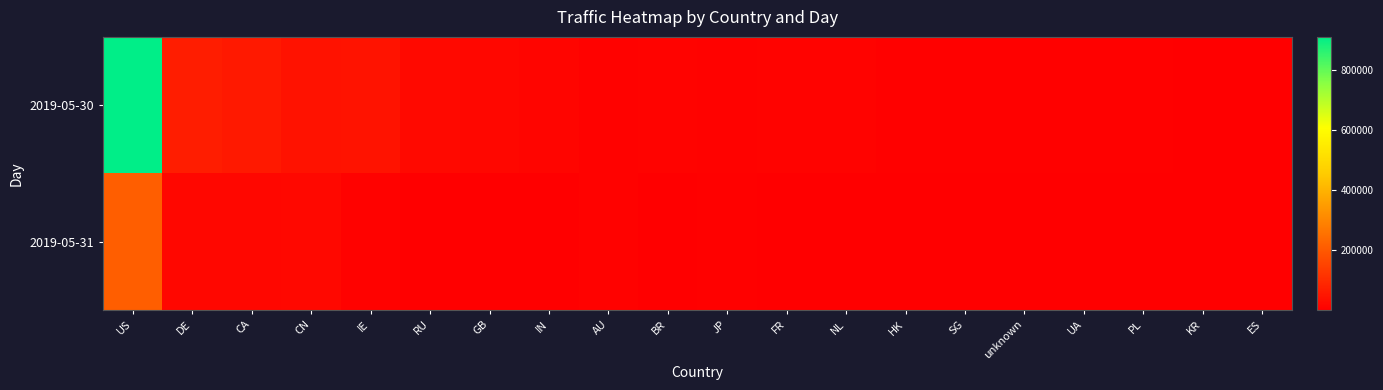

Reading right to left, transcribe all the data shown in this chart.

2019-05-30: ES=3662	KR=2374	PL=4493	UA=4400	unknown=4774	SG=4953	HK=5088	NL=7526	FR=7775	JP=6007	BR=8925	AU=6409	IN=14311	GB=17188	RU=22475	IE=43062	CN=42971	CA=57601	DE=66772	US=911088
2019-05-31: ES=291	KR=1813	PL=366	UA=609	unknown=882	SG=2277	HK=2318	NL=1509	FR=1788	JP=4391	BR=1593	AU=7026	IN=3761	GB=3314	RU=2176	IE=7172	CN=20978	CA=19332	DE=17480	US=211332